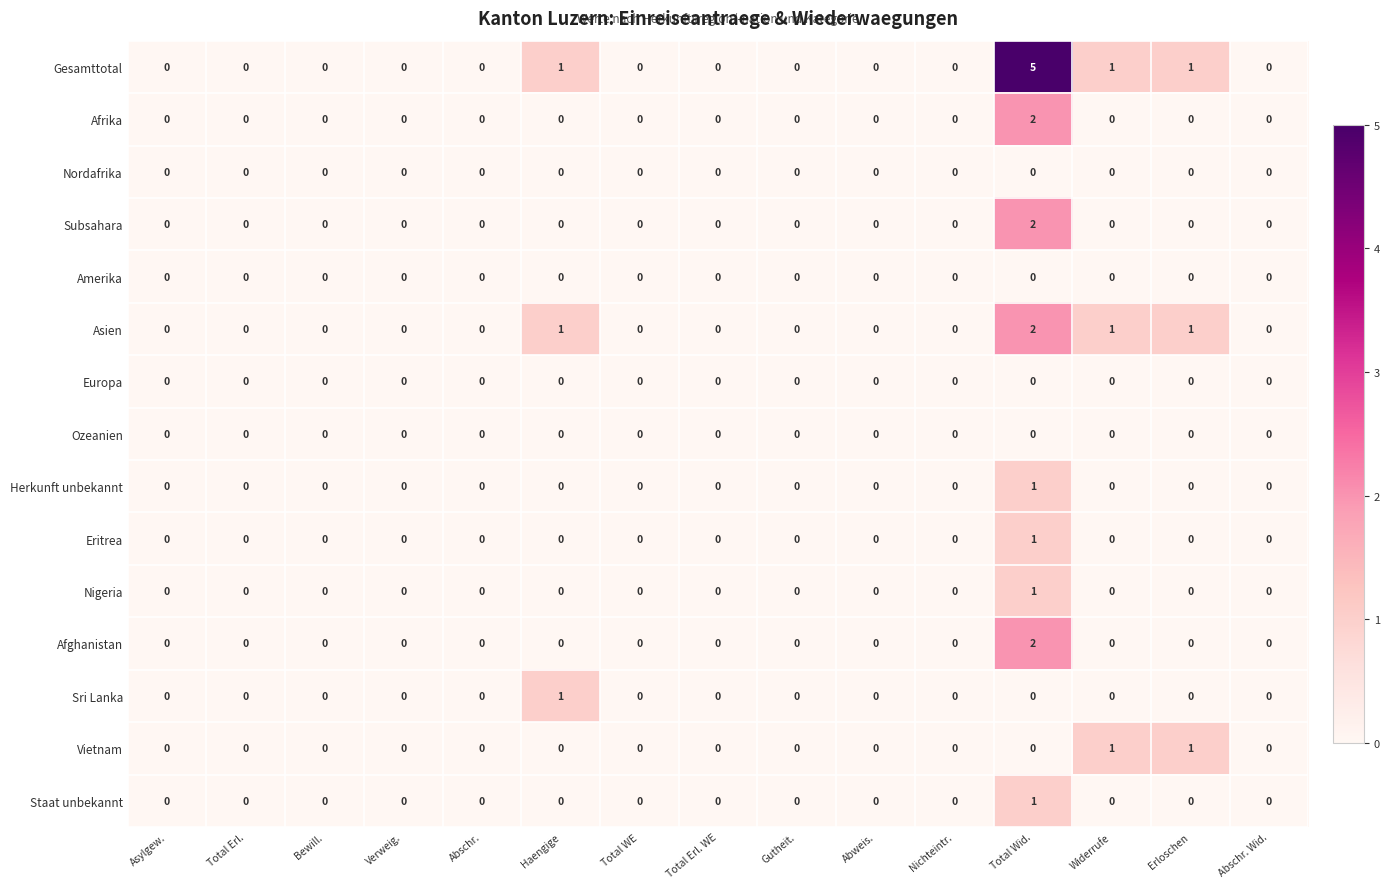

At which category does the chart reach its peak across all series?

Total Wid.